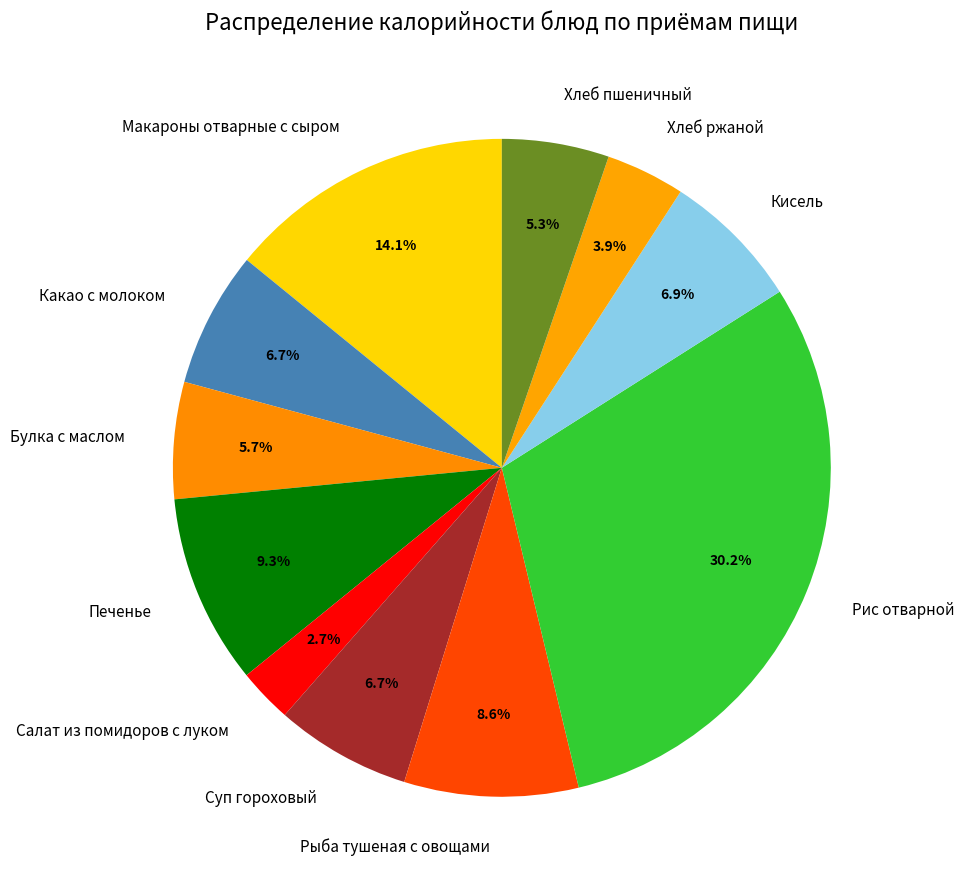

What is the smallest slice in the pie chart?

Салат из помидоров с луком